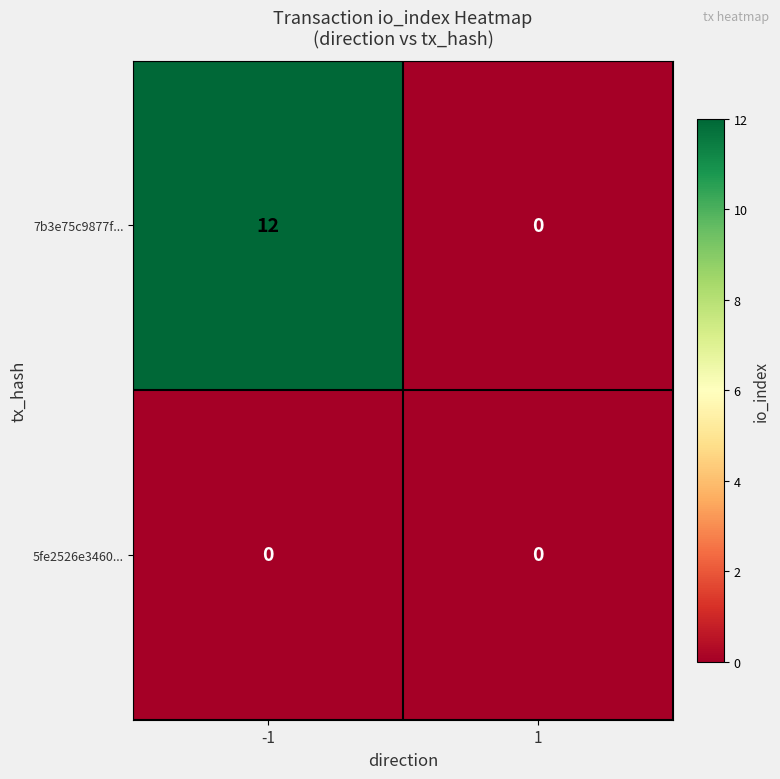

Which label corresponds to the largest value in the chart?

-1